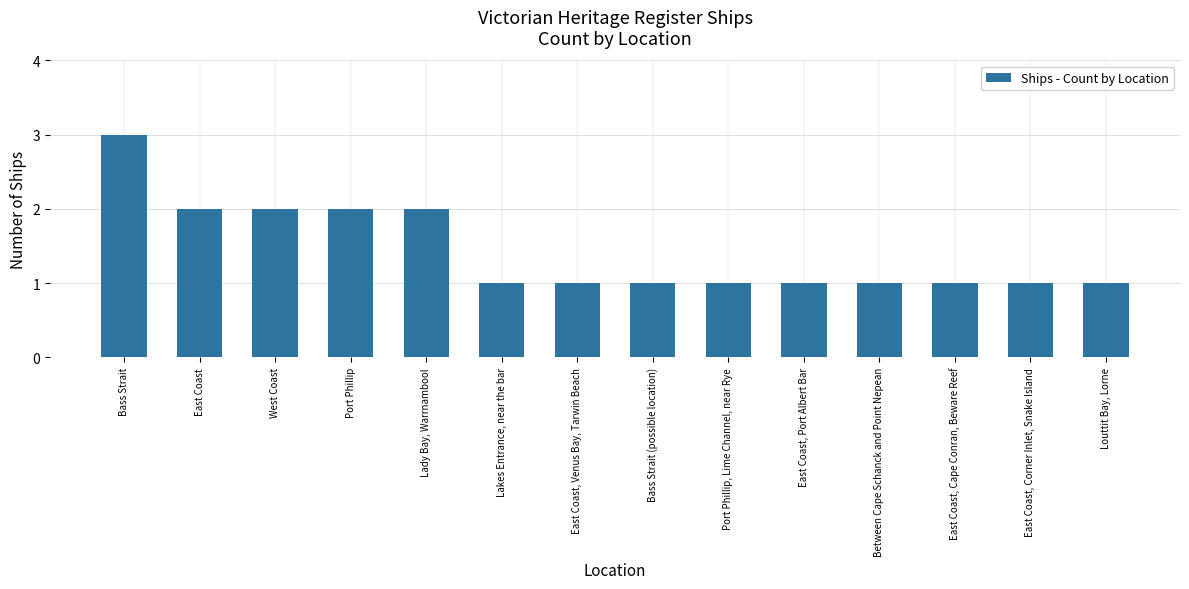

Reading right to left, transcribe all the data shown in this chart.

1	1	1	1	1	1	1	1	1	2	2	2	2	3